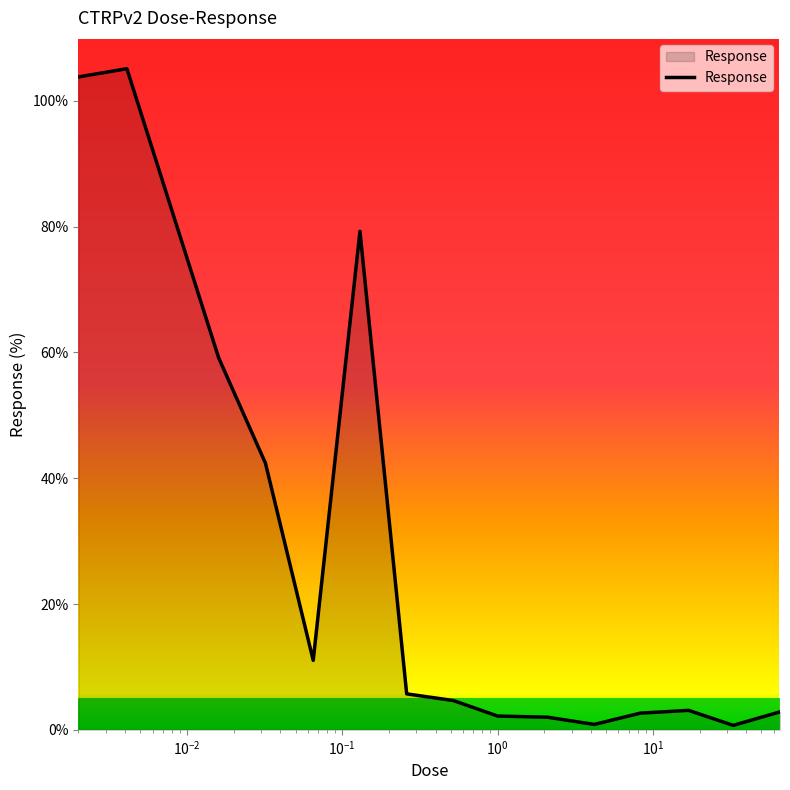

What is the maximum value shown in the chart?

105.1